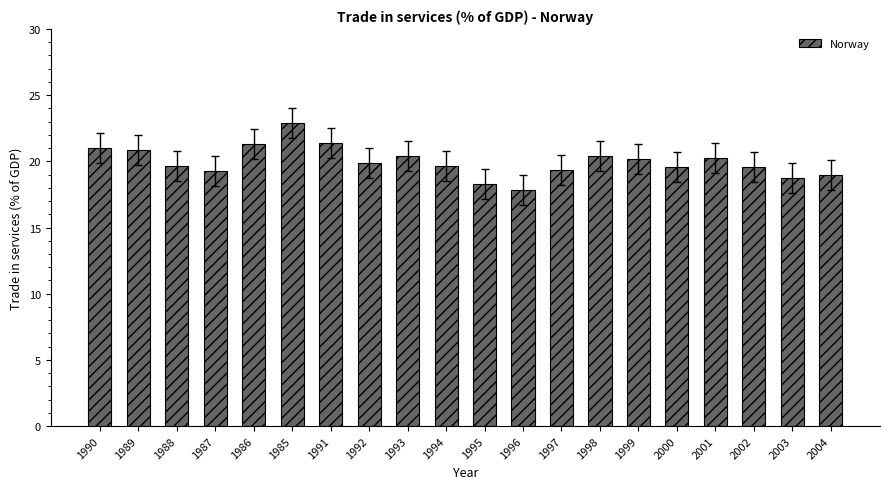

Which has a higher value, 1985 or 2004?

1985